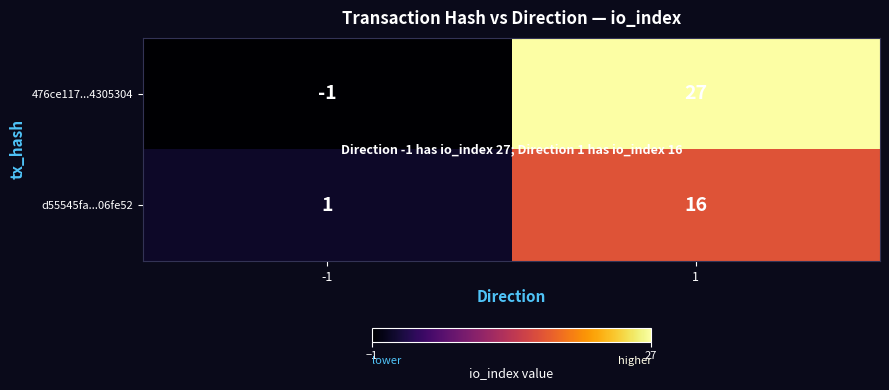

The value of 476ce117...4305304 at 1 is 18. True or false?

False